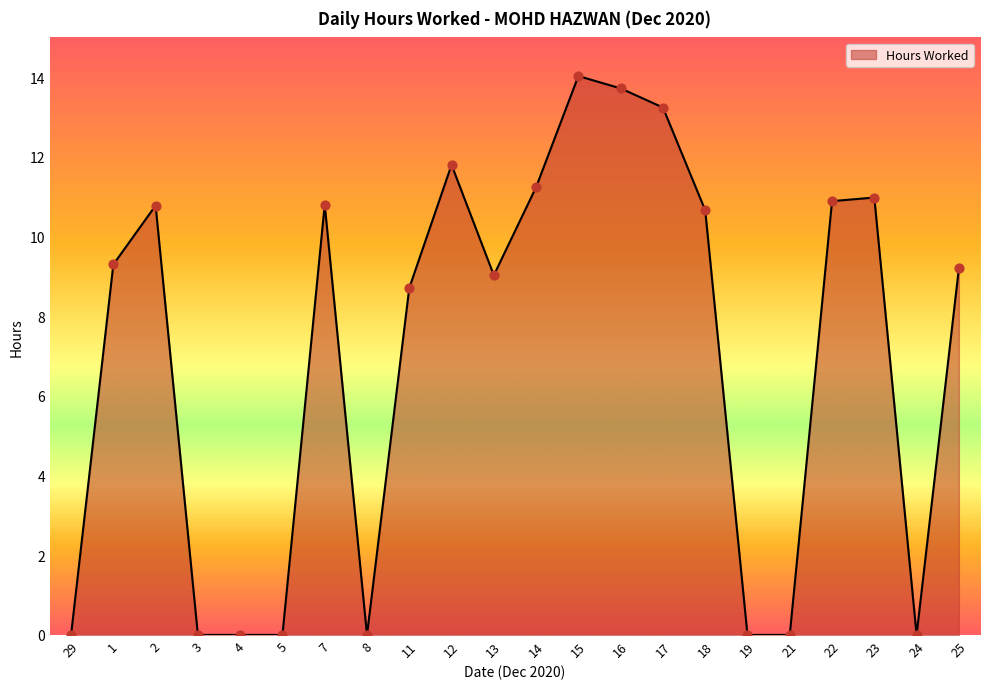

What is the ratio of the value at 13 to the value at 25?

1.0